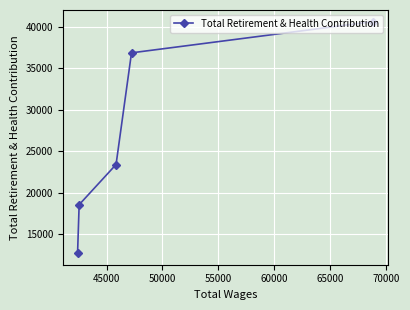

What is the average value?

26425